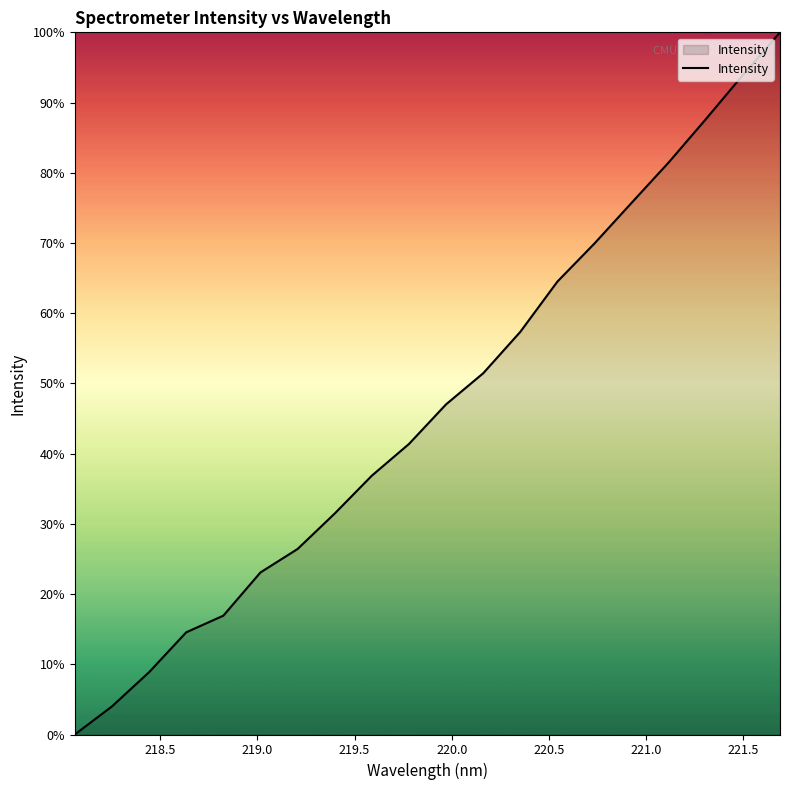

What is the difference between the maximum and minimum values?

100.0